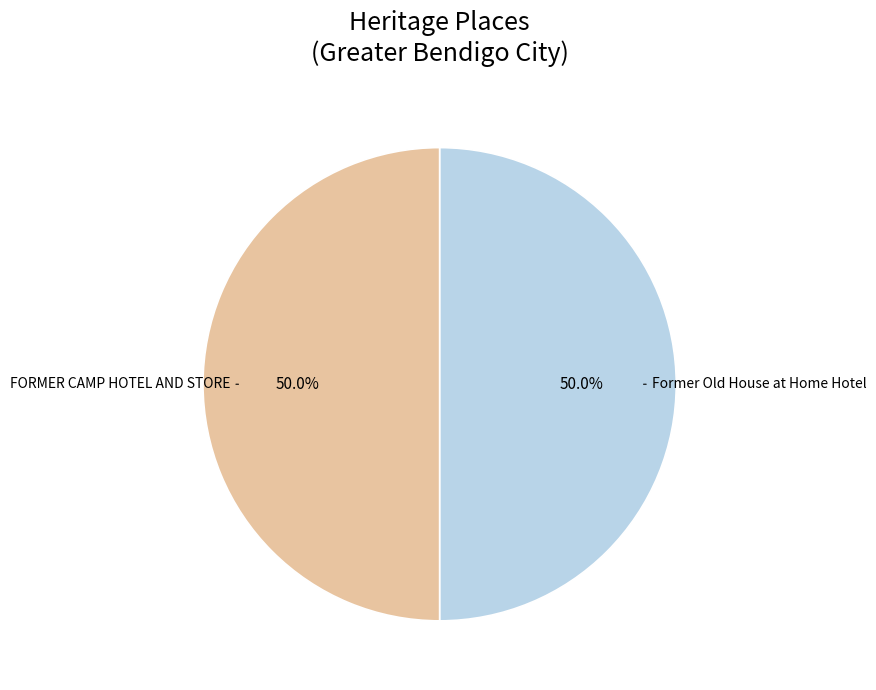

What is the ratio of the value at FORMER CAMP HOTEL AND STORE to the value at Former Old House at Home Hotel?

1.0